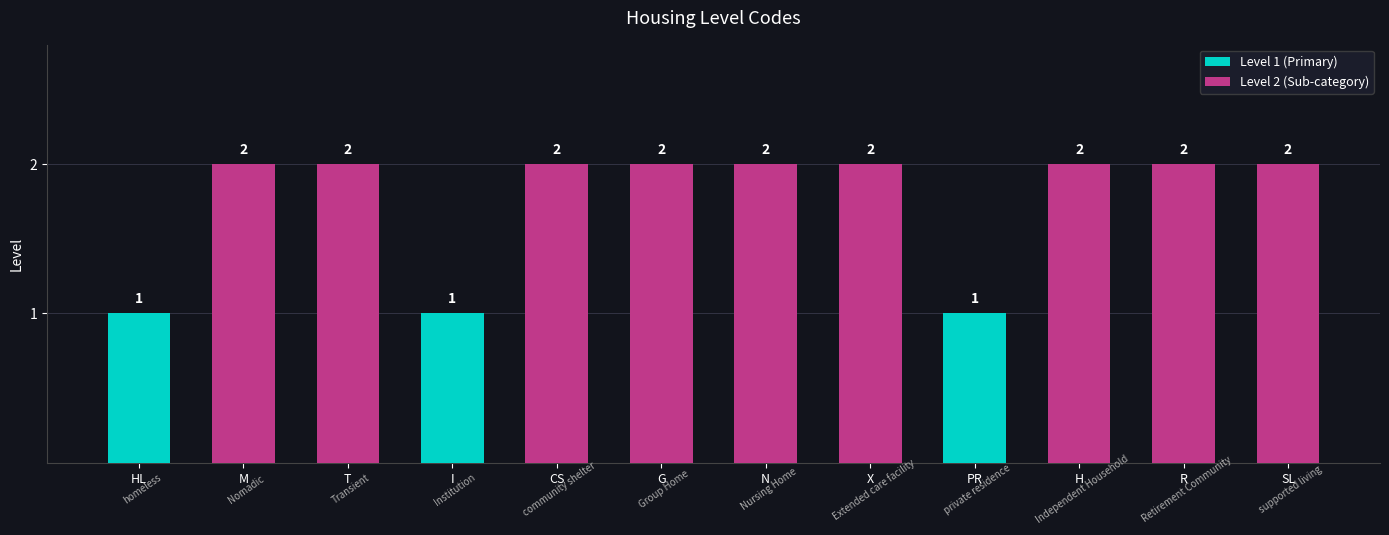

Count the values in the range 2 to 3.

9